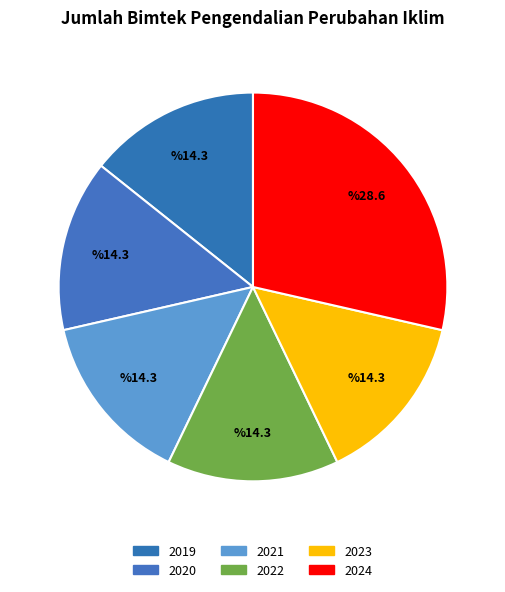

Is the sum of 2021 and 2023 greater than half?

No